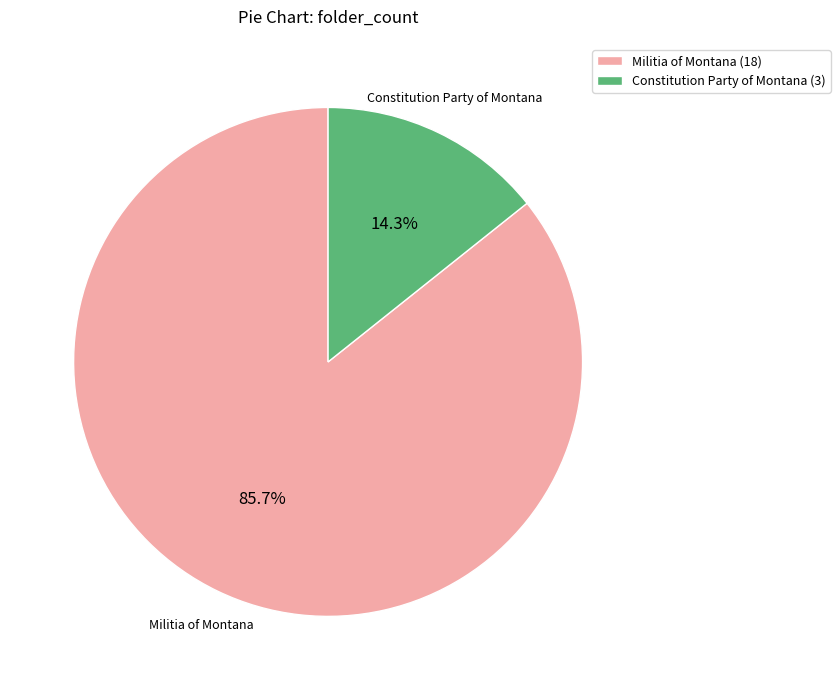

Does Militia of Montana represent more than half of the total?

Yes